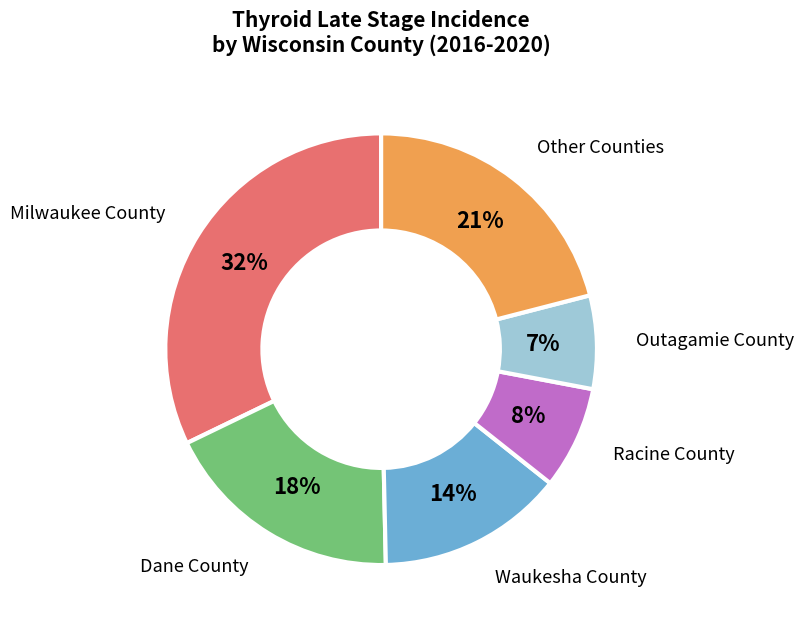

To the nearest percent, what portion does Milwaukee County represent?

32%